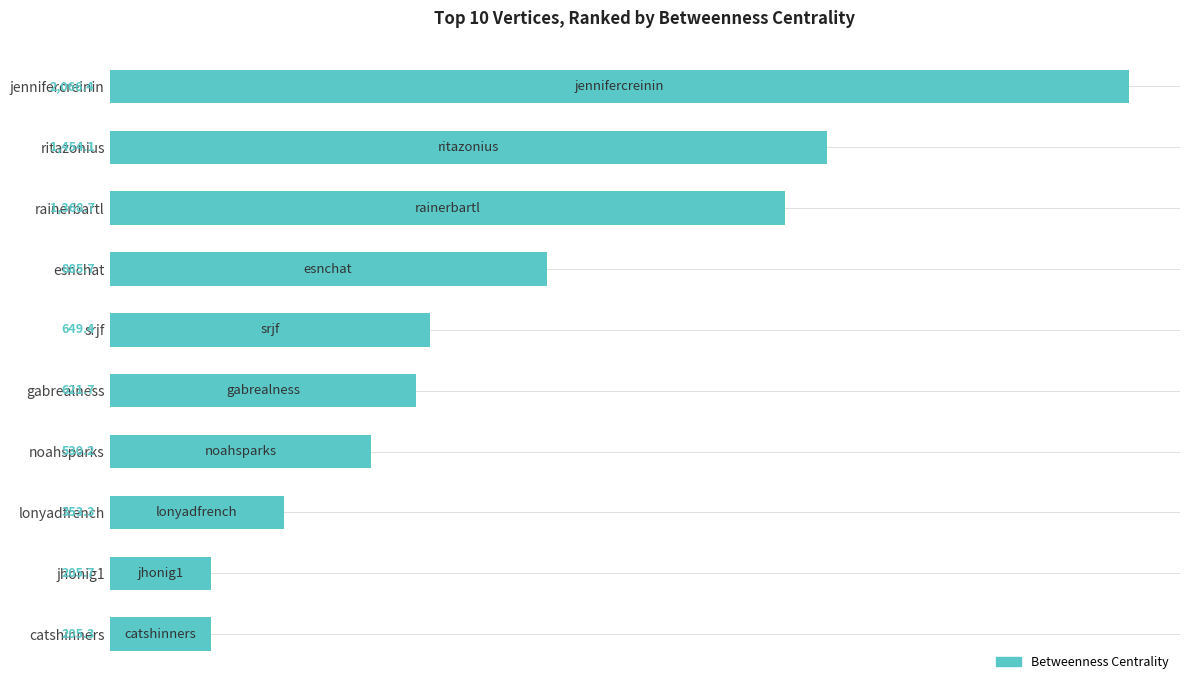

What is the ratio of the value at ritazonius to the value at rainerbartl?

1.1